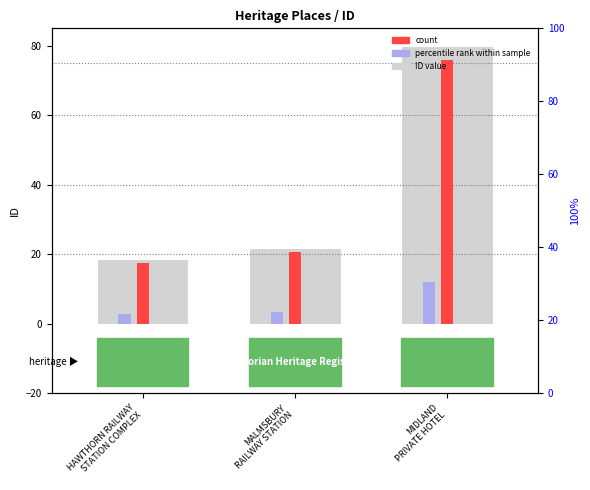

How many values exceed 21?

2